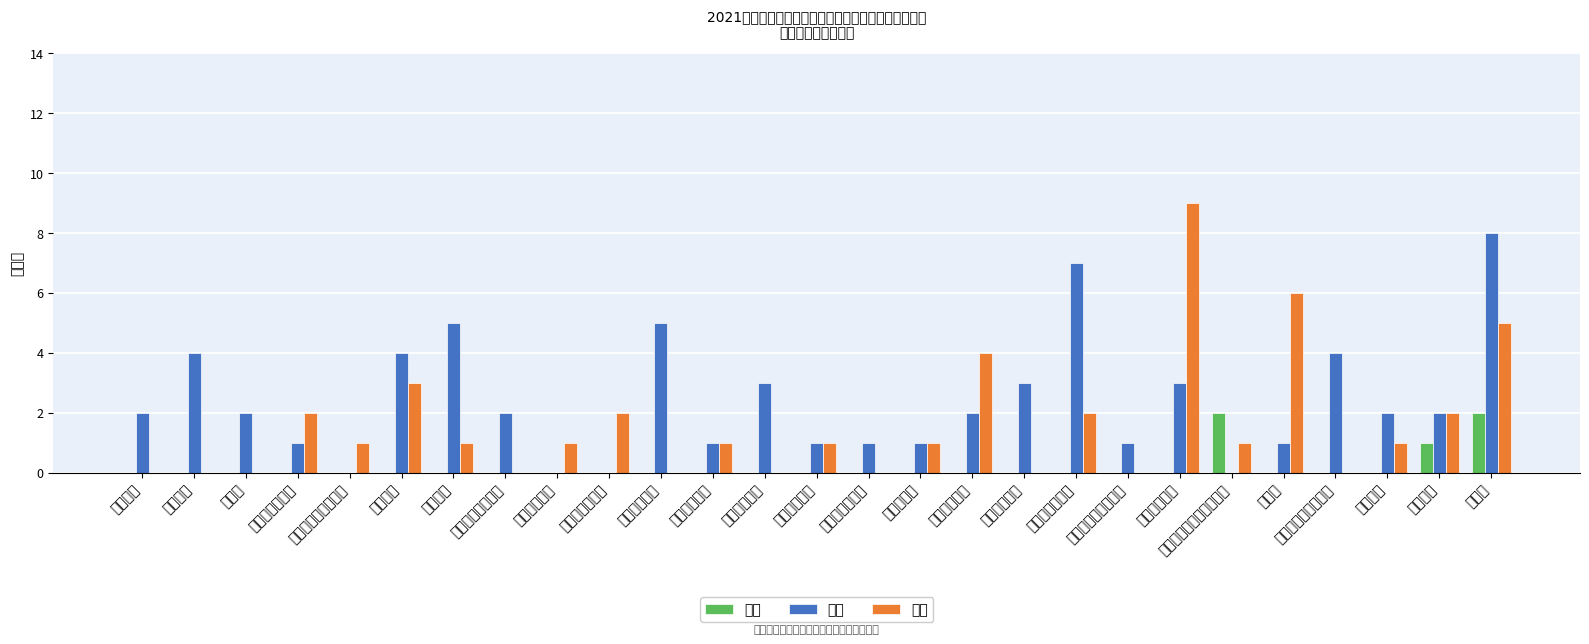

Which series has the largest total across all categories?

线下